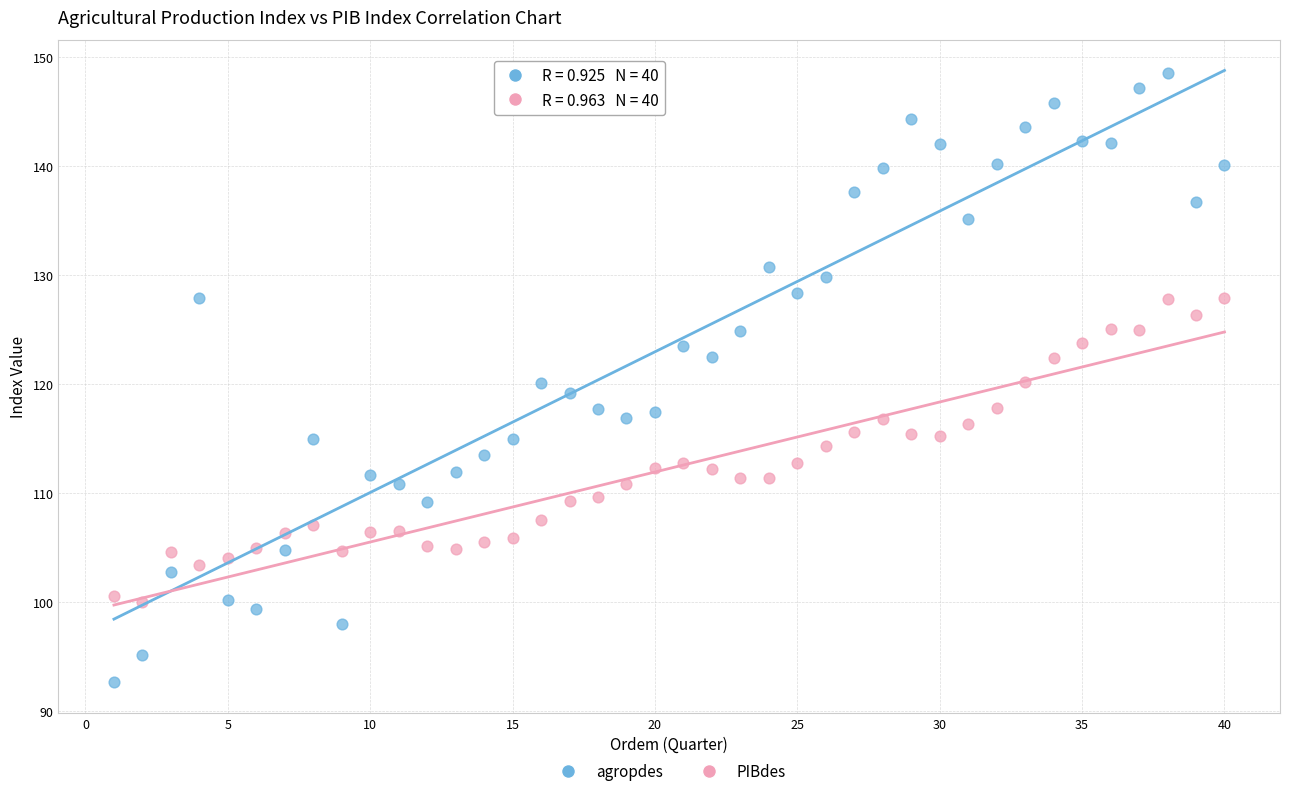

Across all data points, what is the range of X values (max minus min)?

39.0